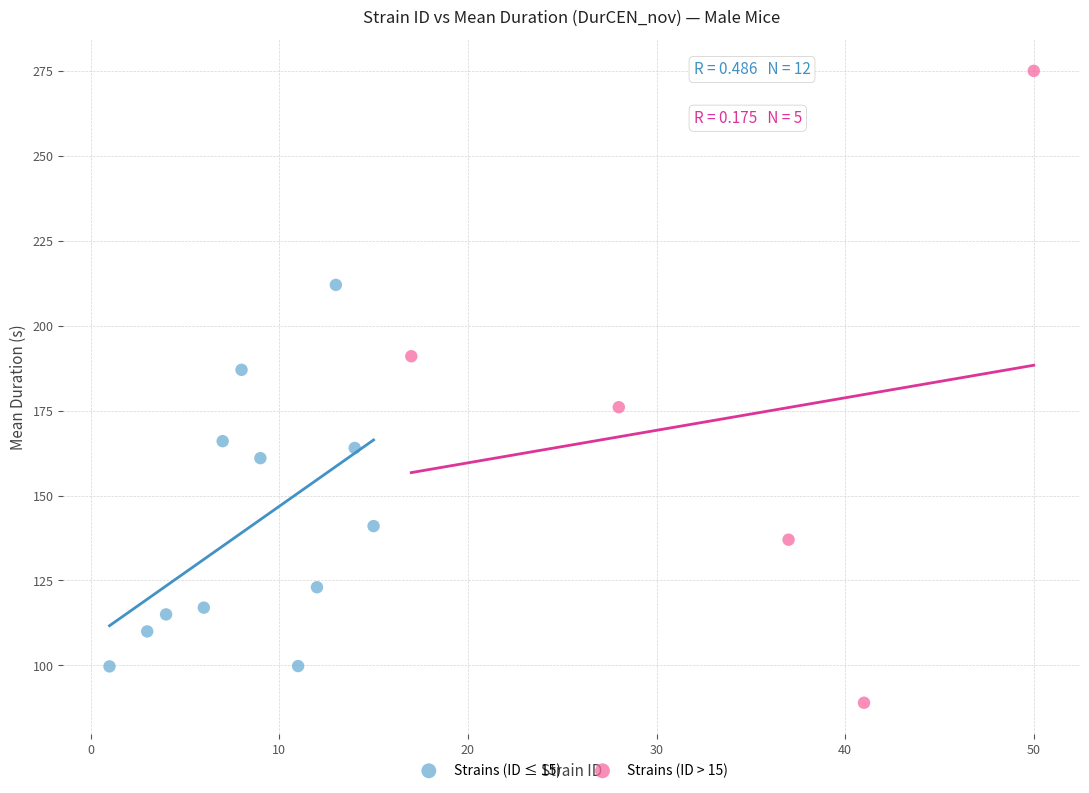

Which series has the largest Y range (max minus min)?

Strains (ID > 15)